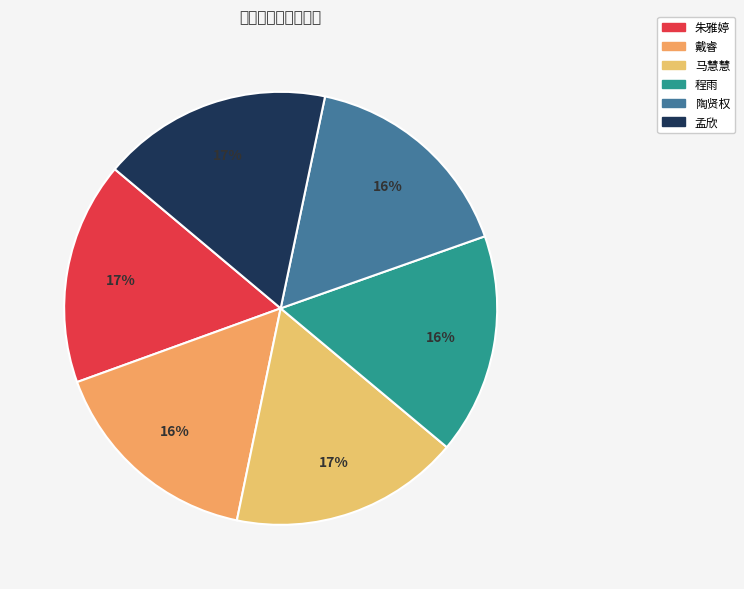

To the nearest percent, what percentage of the pie is 程雨?

16%